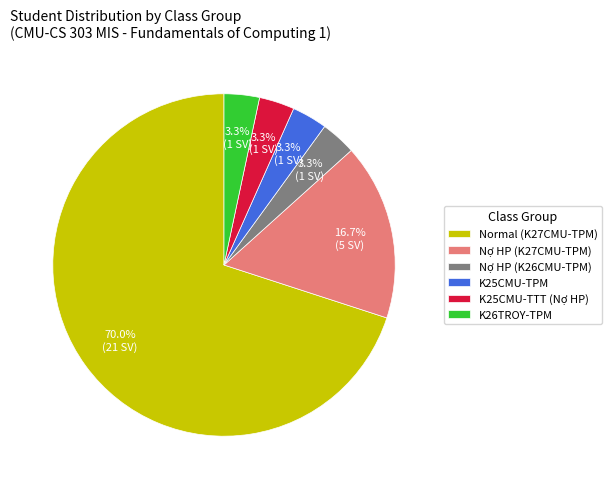

Between Normal (K27CMU-TPM) and Nợ HP (K26CMU-TPM), which is larger?

Normal (K27CMU-TPM)